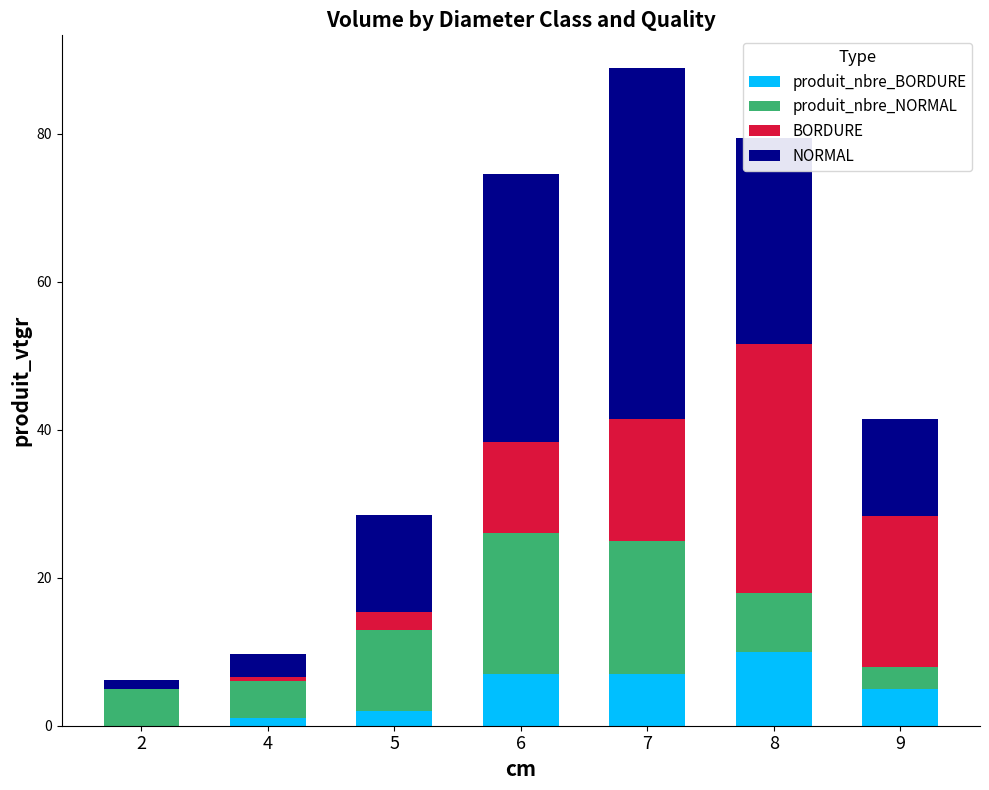

What is the total value across all series at 2?

6.2